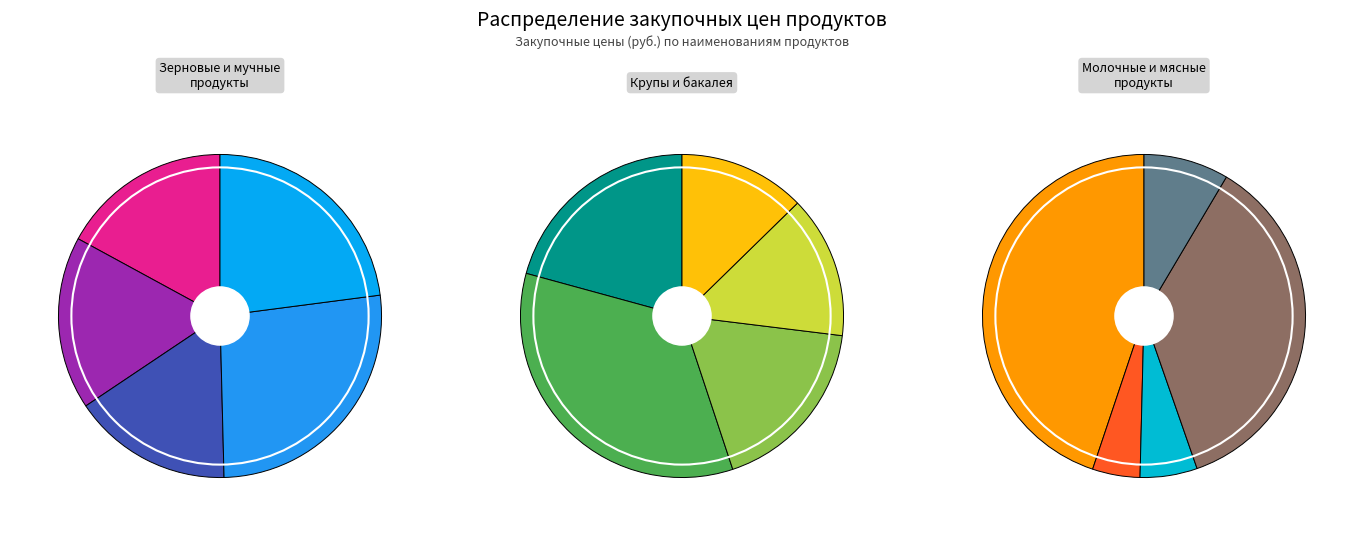

How many segments does this pie chart have?

15